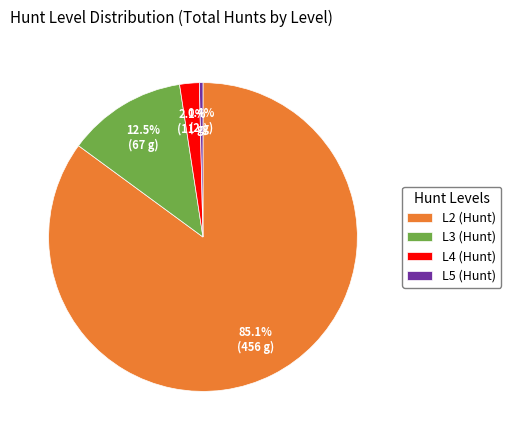

Which slice represents more than half of the pie?

L2 (Hunt)